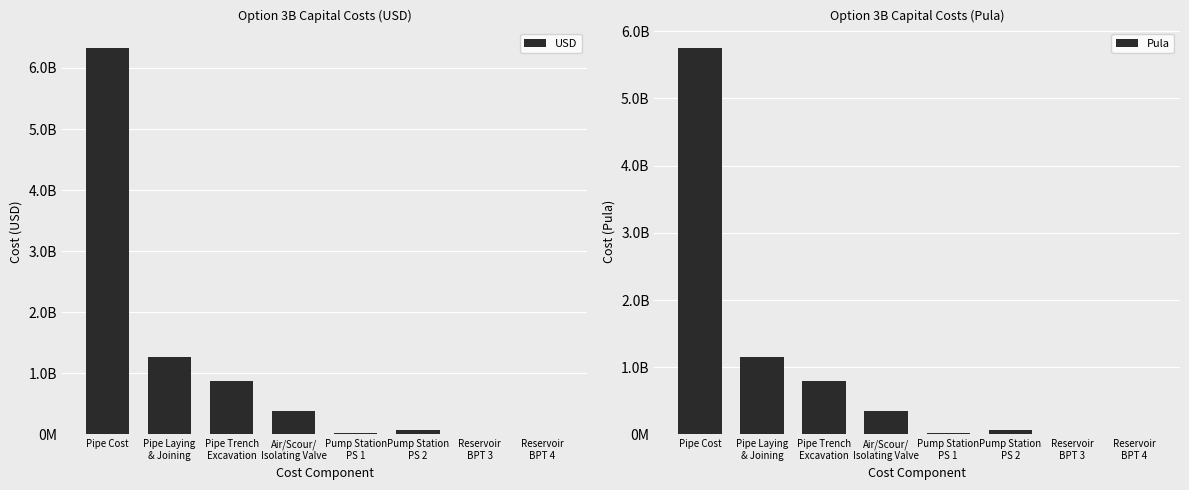

What is the sum of all USD values?

8958816834.8